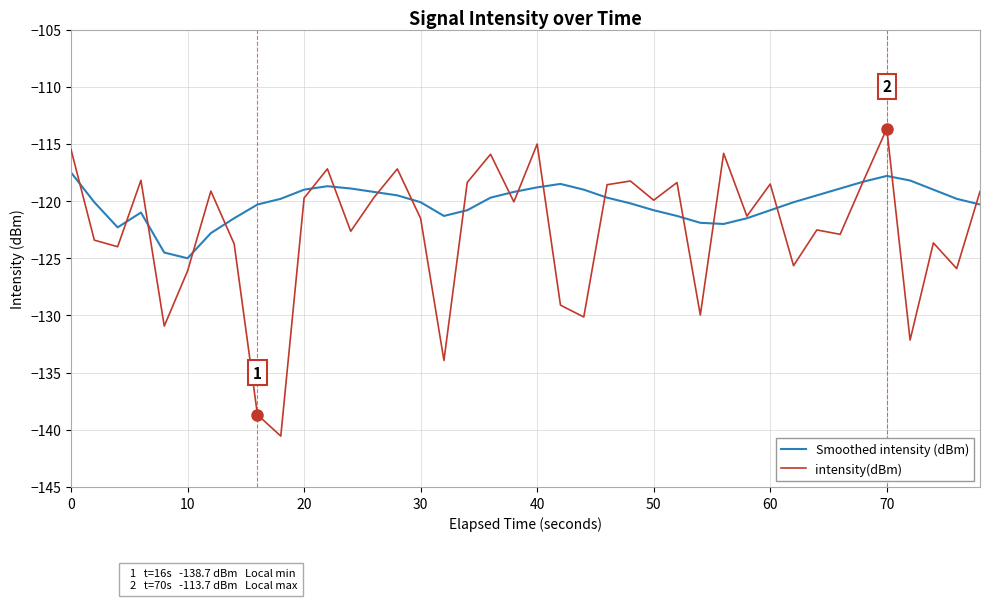

How many interior local peaks does the intensity(dBm) series have?

13